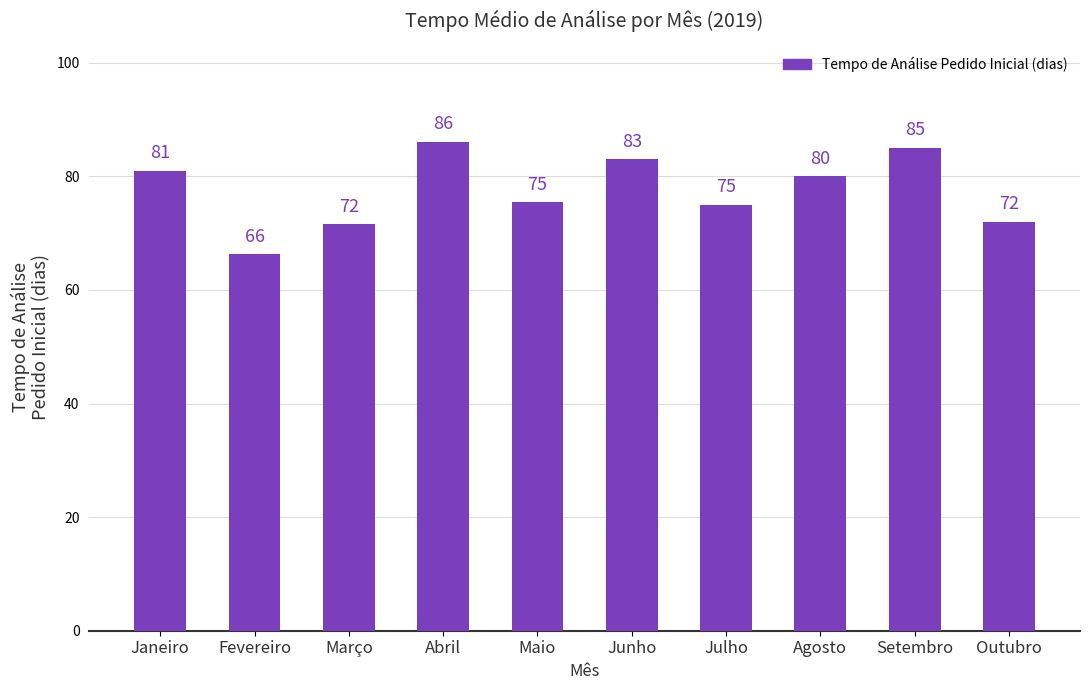

What is the sum of the values at Julho and Fevereiro?

141.3